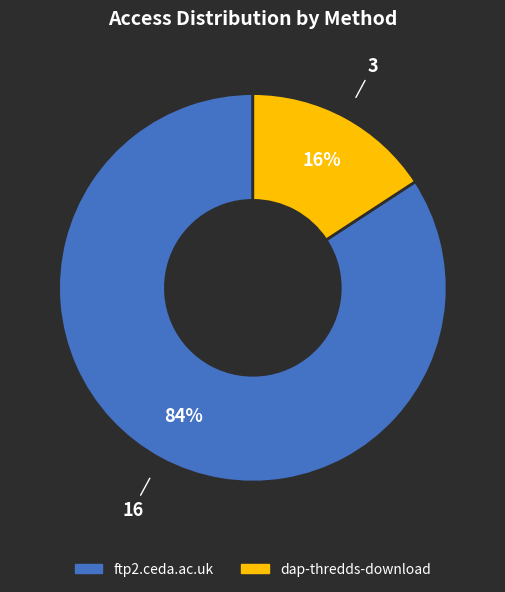

Which category has the smallest portion of the pie?

dap-thredds-download